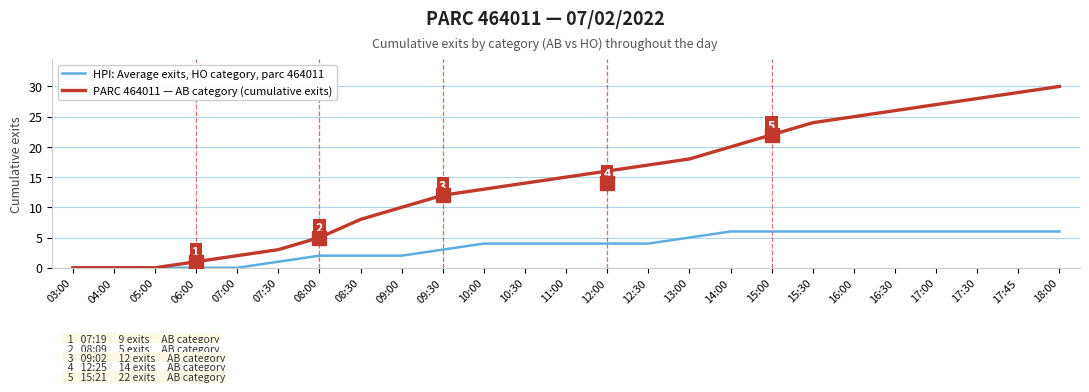

At 17:00, list the series in order from smallest to largest.

HPI: Average exits, HO category, parc 464011, PARC 464011 — AB category (cumulative exits)